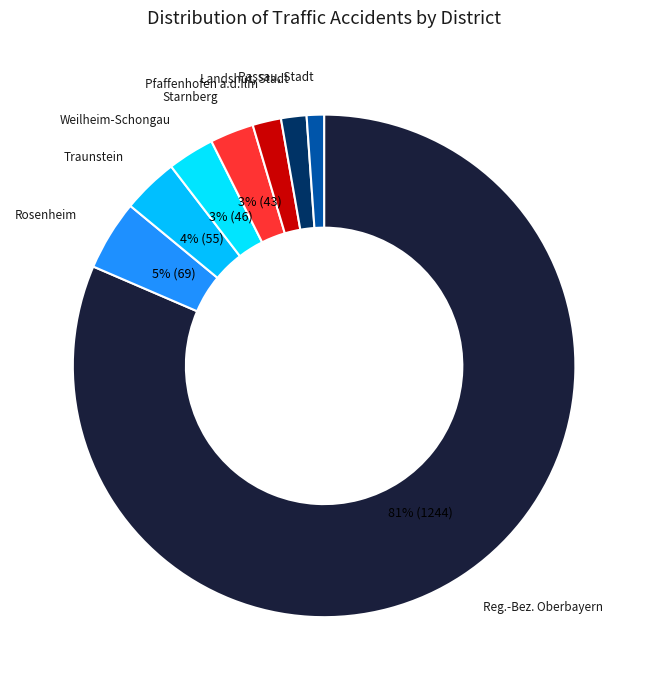

To the nearest percent, what is the combined percentage of Passau, Stadt and Weilheim-Schongau?

4%